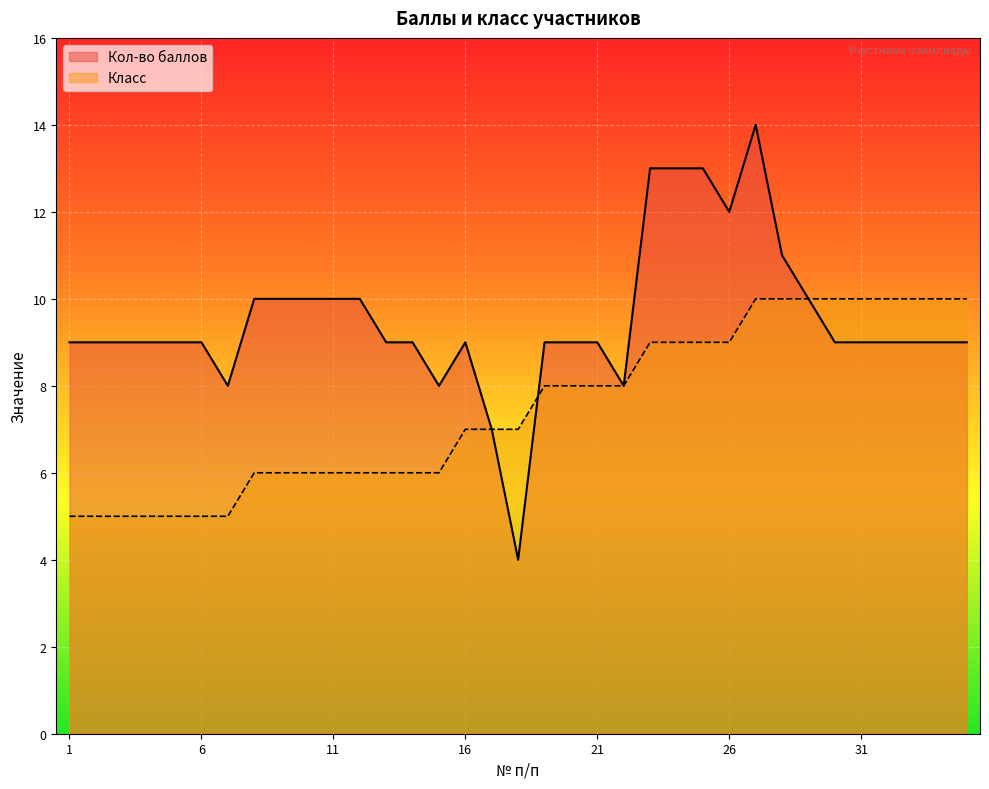

Is it true that Кол-во баллов equals 9 at 3?

True